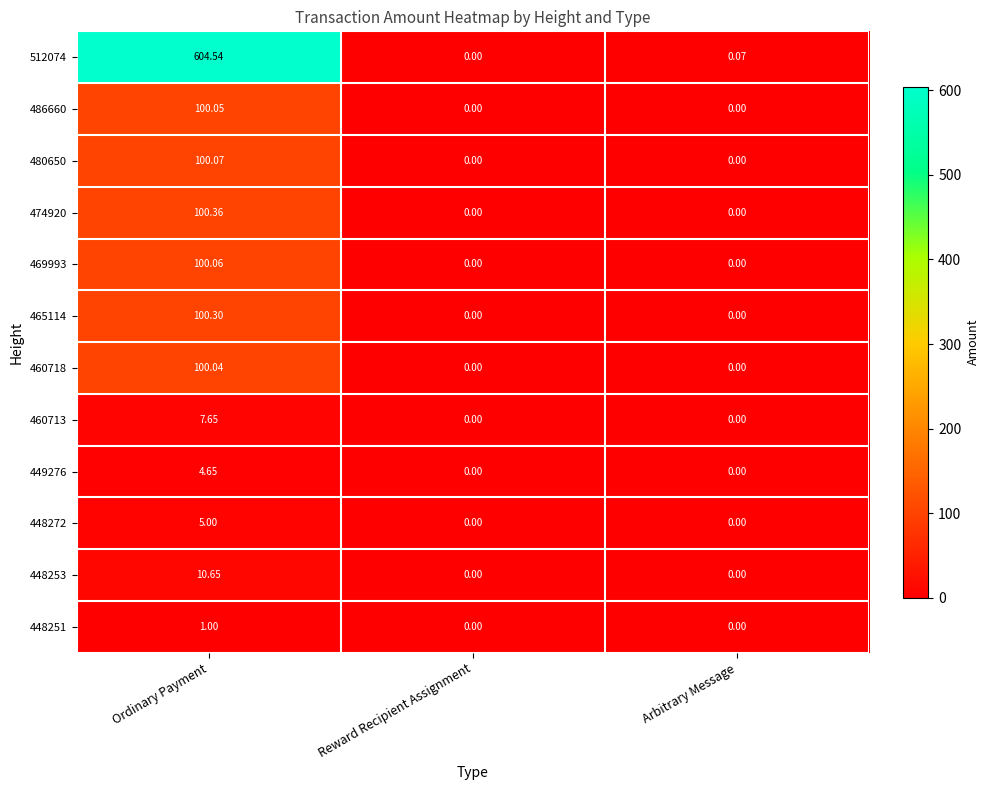

At which category is the sum across all series the highest?

Ordinary Payment